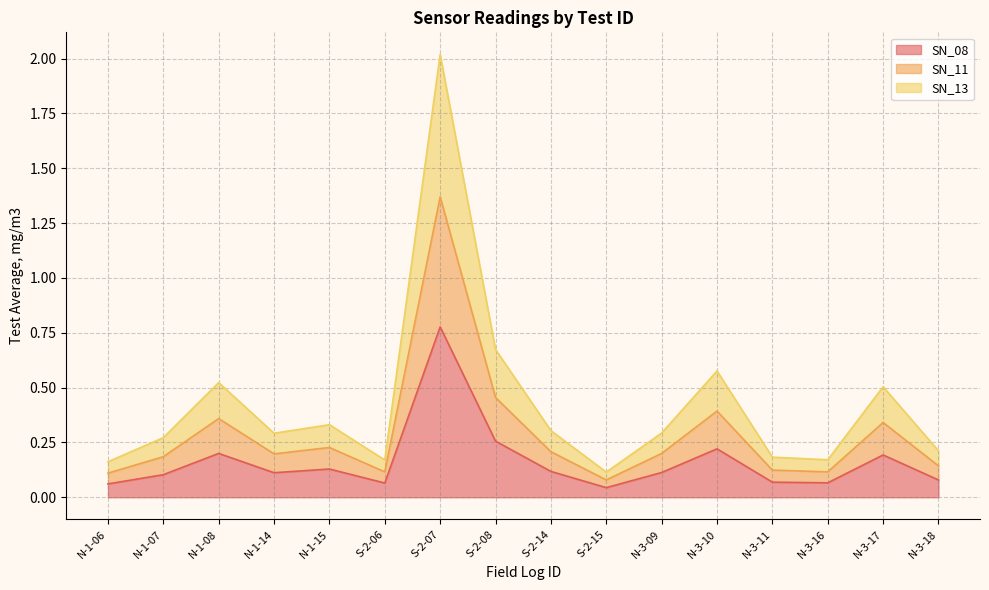

The SN_08 series shows 0.1 at N-1-06. True or false?

True